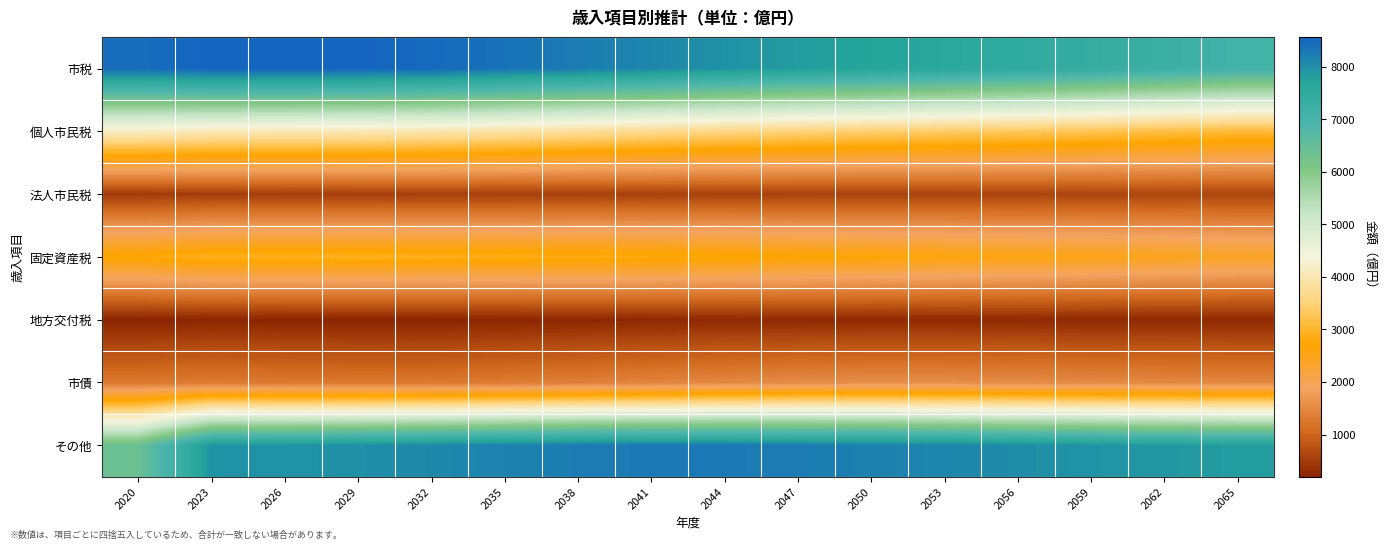

What is the difference between the highest and lowest values at 2023?

8328